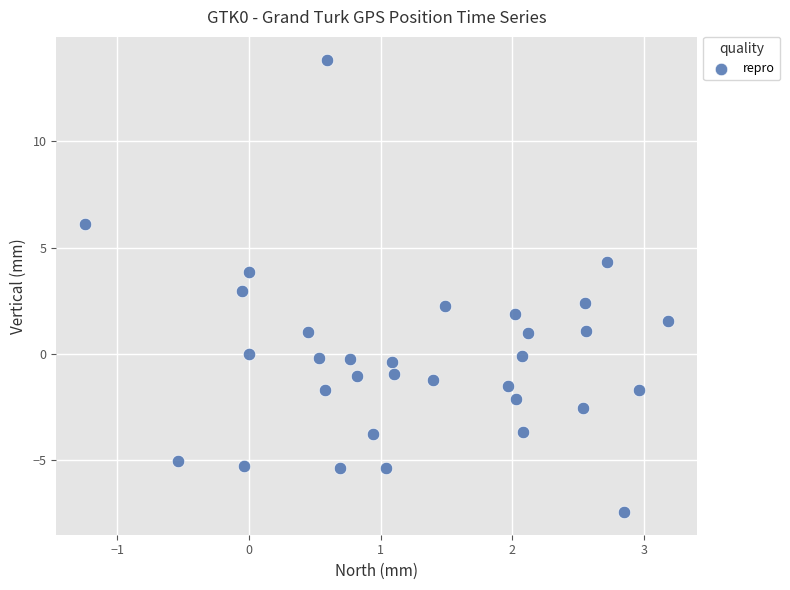

What is the range of Y values (max minus min)?

21.3